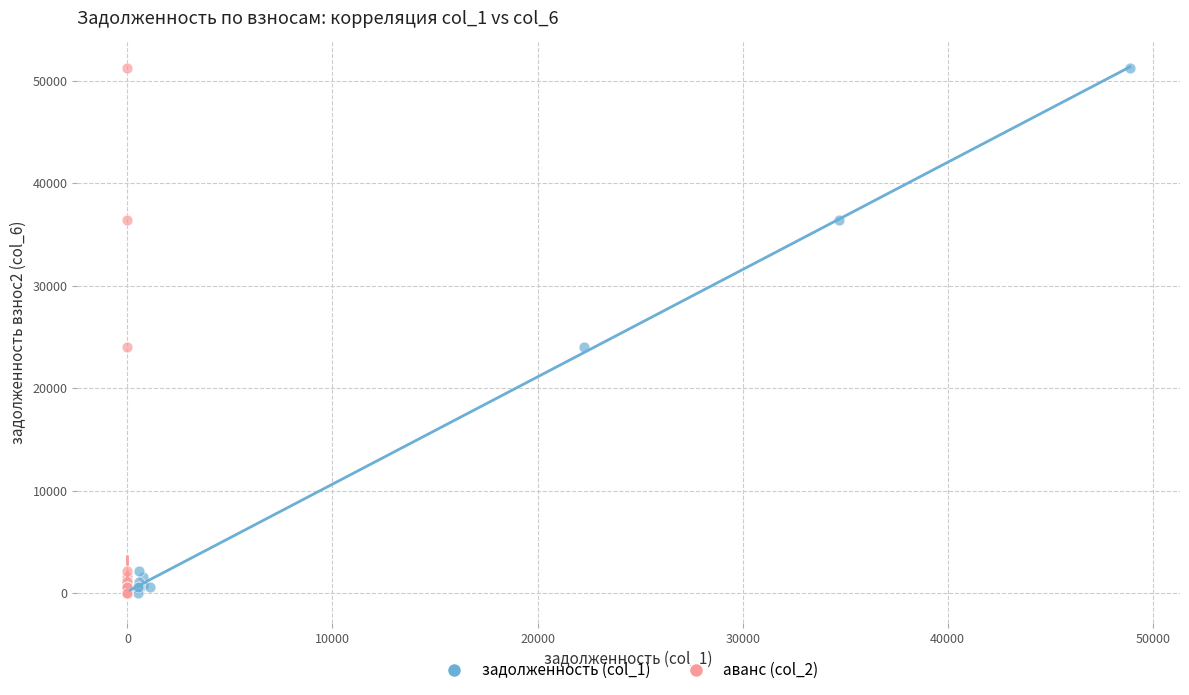

What are all the series names shown in the legend?

задолженность (col_1), аванс (col_2)